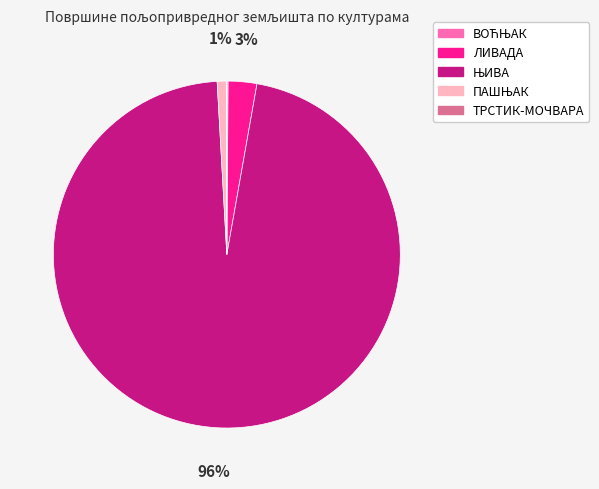

Does any single category account for the majority?

Yes